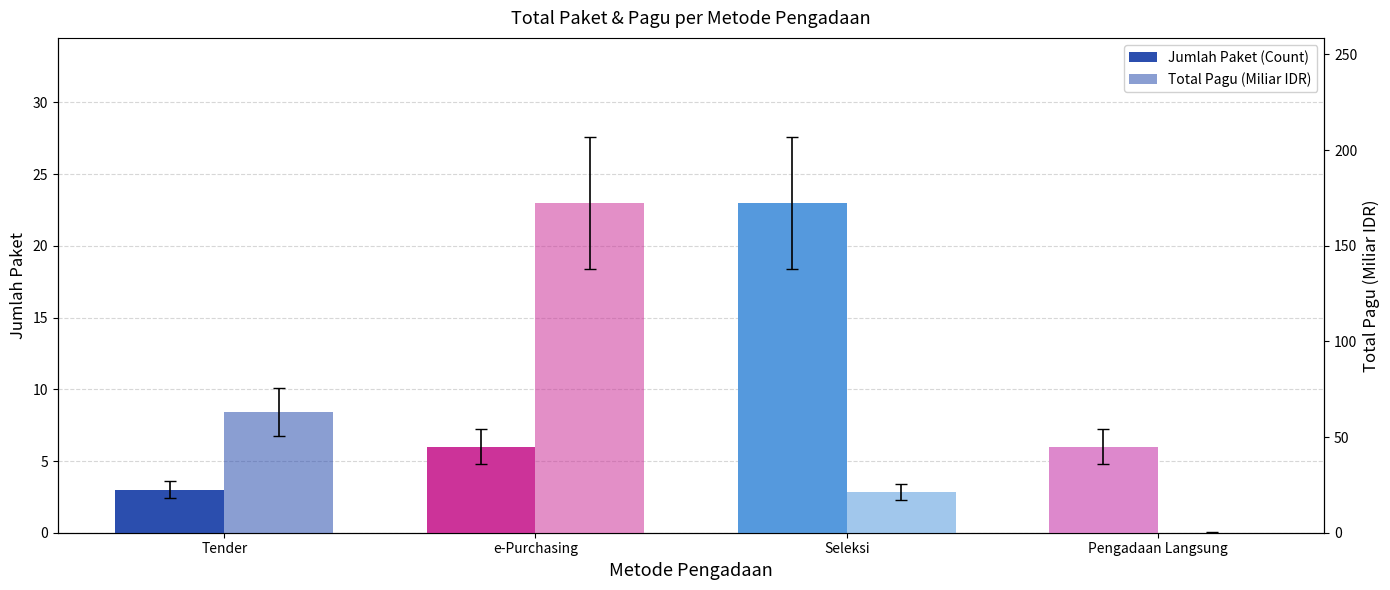

Which series has the largest total across all categories?

Total Pagu (Miliar IDR)